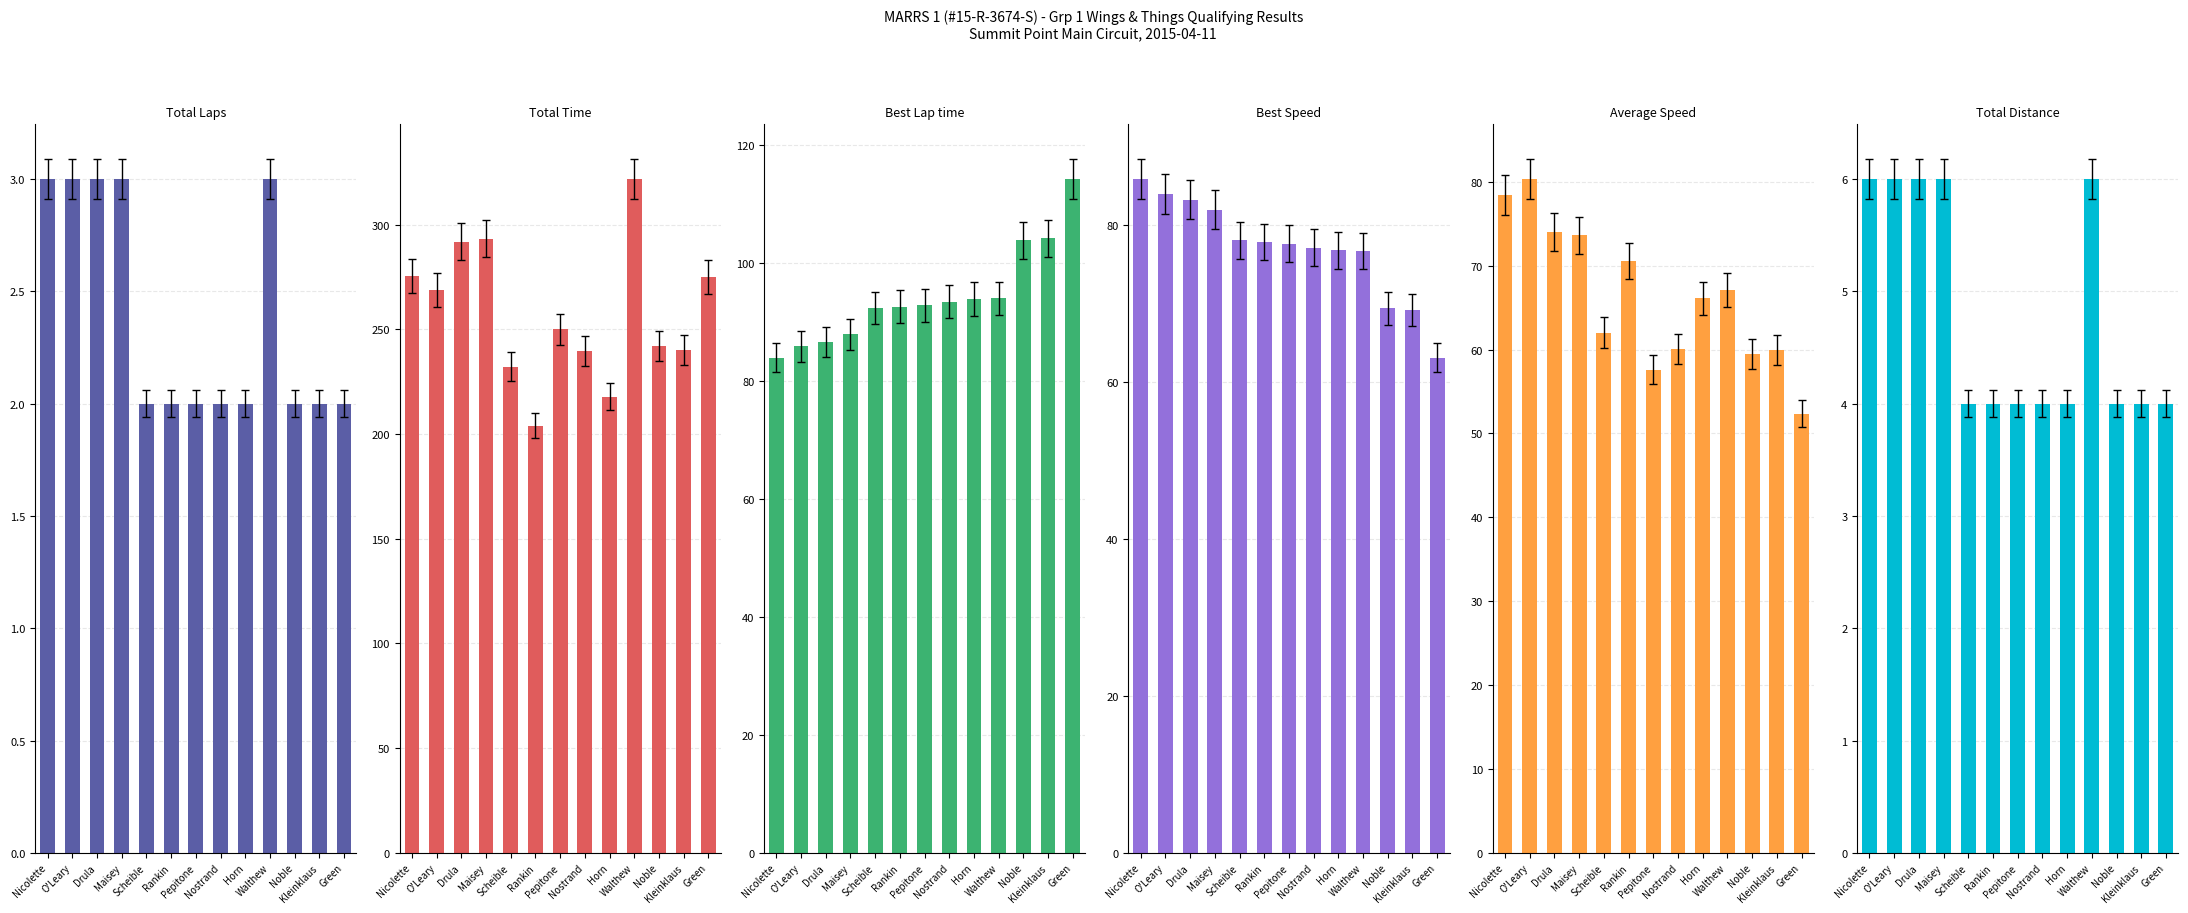

Between Nicolette and Horn, which series saw the biggest shift?

Total Time